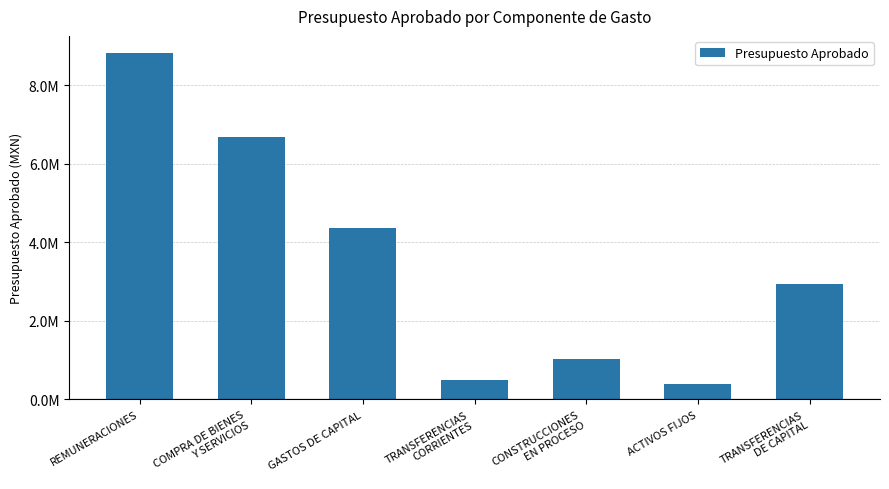

Does the chart contain any negative values?

No